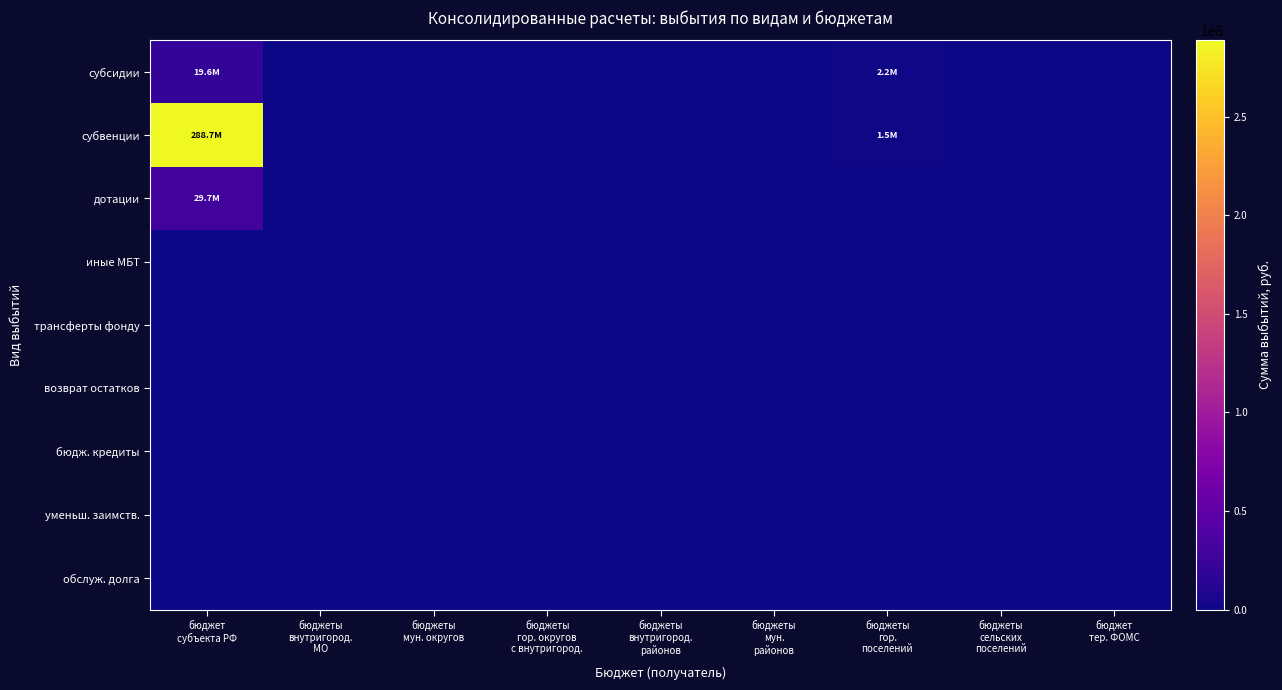

Reading left to right, what are all the values shown in this chart?

субсидии: бюджет
субъекта РФ=19554368.2	бюджеты
внутригород.
МО=0.0	бюджеты
мун. округов=0.0	бюджеты
гор. округов
с внутригород.=0.0	бюджеты
внутригород.
районов=0.0	бюджеты
мун.
районов=0.0	бюджеты
гор.
поселений=2209844.3	бюджеты
сельских
поселений=0.0	бюджет
тер. ФОМС=0.0
субвенции: бюджет
субъекта РФ=288663589.6	бюджеты
внутригород.
МО=0.0	бюджеты
мун. округов=0.0	бюджеты
гор. округов
с внутригород.=0.0	бюджеты
внутригород.
районов=0.0	бюджеты
мун.
районов=0.0	бюджеты
гор.
поселений=1529816.1	бюджеты
сельских
поселений=0.0	бюджет
тер. ФОМС=0.0
дотации: бюджет
субъекта РФ=29658400.0	бюджеты
внутригород.
МО=0.0	бюджеты
мун. округов=0.0	бюджеты
гор. округов
с внутригород.=0.0	бюджеты
внутригород.
районов=0.0	бюджеты
мун.
районов=0.0	бюджеты
гор.
поселений=0.0	бюджеты
сельских
поселений=0.0	бюджет
тер. ФОМС=0.0
иные МБТ: бюджет
субъекта РФ=0.0	бюджеты
внутригород.
МО=0.0	бюджеты
мун. округов=0.0	бюджеты
гор. округов
с внутригород.=0.0	бюджеты
внутригород.
районов=0.0	бюджеты
мун.
районов=0.0	бюджеты
гор.
поселений=0.0	бюджеты
сельских
поселений=0.0	бюджет
тер. ФОМС=0.0
трансферты фонду: бюджет
субъекта РФ=0.0	бюджеты
внутригород.
МО=0.0	бюджеты
мун. округов=0.0	бюджеты
гор. округов
с внутригород.=0.0	бюджеты
внутригород.
районов=0.0	бюджеты
мун.
районов=0.0	бюджеты
гор.
поселений=0.0	бюджеты
сельских
поселений=0.0	бюджет
тер. ФОМС=0.0
возврат остатков: бюджет
субъекта РФ=0.0	бюджеты
внутригород.
МО=0.0	бюджеты
мун. округов=0.0	бюджеты
гор. округов
с внутригород.=0.0	бюджеты
внутригород.
районов=0.0	бюджеты
мун.
районов=0.0	бюджеты
гор.
поселений=0.0	бюджеты
сельских
поселений=0.0	бюджет
тер. ФОМС=0.0
бюдж. кредиты: бюджет
субъекта РФ=0.0	бюджеты
внутригород.
МО=0.0	бюджеты
мун. округов=0.0	бюджеты
гор. округов
с внутригород.=0.0	бюджеты
внутригород.
районов=0.0	бюджеты
мун.
районов=0.0	бюджеты
гор.
поселений=0.0	бюджеты
сельских
поселений=0.0	бюджет
тер. ФОМС=0.0
уменьш. заимств.: бюджет
субъекта РФ=0.0	бюджеты
внутригород.
МО=0.0	бюджеты
мун. округов=0.0	бюджеты
гор. округов
с внутригород.=0.0	бюджеты
внутригород.
районов=0.0	бюджеты
мун.
районов=0.0	бюджеты
гор.
поселений=0.0	бюджеты
сельских
поселений=0.0	бюджет
тер. ФОМС=0.0
обслуж. долга: бюджет
субъекта РФ=0.0	бюджеты
внутригород.
МО=0.0	бюджеты
мун. округов=0.0	бюджеты
гор. округов
с внутригород.=0.0	бюджеты
внутригород.
районов=0.0	бюджеты
мун.
районов=0.0	бюджеты
гор.
поселений=0.0	бюджеты
сельских
поселений=0.0	бюджет
тер. ФОМС=0.0